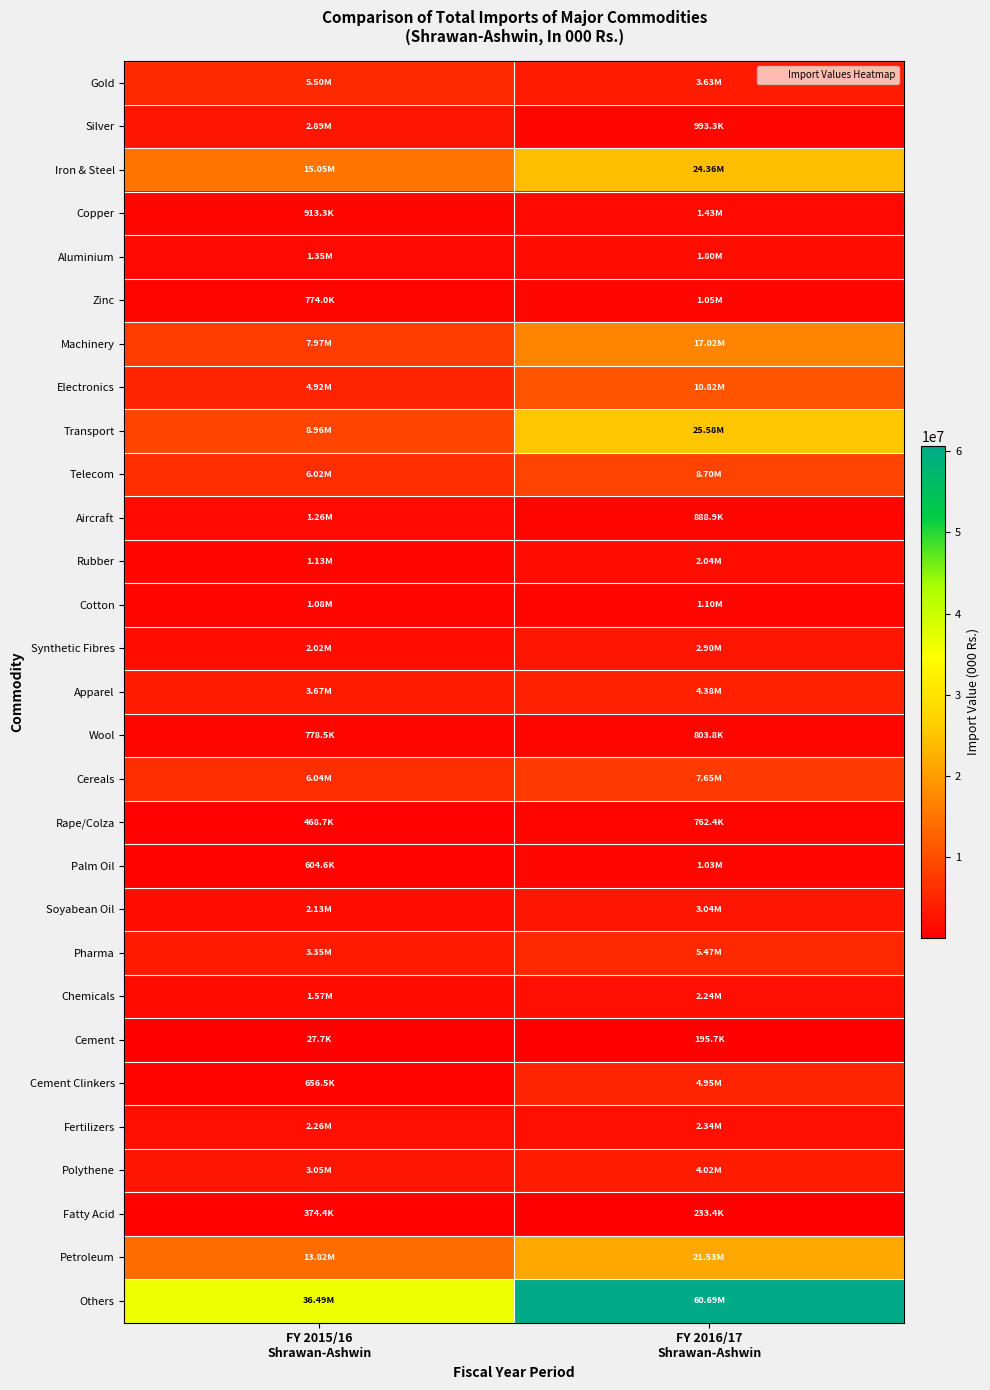

Reading right to left, what are all the values shown in this chart?

Gold: FY 2016/17
Shrawan-Ashwin=3632057.4	FY 2015/16
Shrawan-Ashwin=5499818.9
Silver: FY 2016/17
Shrawan-Ashwin=993277.0	FY 2015/16
Shrawan-Ashwin=2889655.6
Iron & Steel: FY 2016/17
Shrawan-Ashwin=24364561.6	FY 2015/16
Shrawan-Ashwin=15048057.4
Copper: FY 2016/17
Shrawan-Ashwin=1425146.6	FY 2015/16
Shrawan-Ashwin=913266.5
Aluminium: FY 2016/17
Shrawan-Ashwin=1798885.9	FY 2015/16
Shrawan-Ashwin=1350453.3
Zinc: FY 2016/17
Shrawan-Ashwin=1051060.4	FY 2015/16
Shrawan-Ashwin=773976.4
Machinery: FY 2016/17
Shrawan-Ashwin=17017253.8	FY 2015/16
Shrawan-Ashwin=7972427.8
Electronics: FY 2016/17
Shrawan-Ashwin=10821425.2	FY 2015/16
Shrawan-Ashwin=4923688.3
Transport: FY 2016/17
Shrawan-Ashwin=25579782.2	FY 2015/16
Shrawan-Ashwin=8962048.0
Telecom: FY 2016/17
Shrawan-Ashwin=8700014.8	FY 2015/16
Shrawan-Ashwin=6022544.2
Aircraft: FY 2016/17
Shrawan-Ashwin=888866.4	FY 2015/16
Shrawan-Ashwin=1262274.2
Rubber: FY 2016/17
Shrawan-Ashwin=2042929.5	FY 2015/16
Shrawan-Ashwin=1127555.0
Cotton: FY 2016/17
Shrawan-Ashwin=1097999.6	FY 2015/16
Shrawan-Ashwin=1077606.5
Synthetic Fibres: FY 2016/17
Shrawan-Ashwin=2898293.3	FY 2015/16
Shrawan-Ashwin=2021735.1
Apparel: FY 2016/17
Shrawan-Ashwin=4376293.8	FY 2015/16
Shrawan-Ashwin=3668151.3
Wool: FY 2016/17
Shrawan-Ashwin=803804.7	FY 2015/16
Shrawan-Ashwin=778460.2
Cereals: FY 2016/17
Shrawan-Ashwin=7653293.0	FY 2015/16
Shrawan-Ashwin=6039104.4
Rape/Colza: FY 2016/17
Shrawan-Ashwin=762369.7	FY 2015/16
Shrawan-Ashwin=468719.8
Palm Oil: FY 2016/17
Shrawan-Ashwin=1034447.1	FY 2015/16
Shrawan-Ashwin=604586.8
Soyabean Oil: FY 2016/17
Shrawan-Ashwin=3043915.2	FY 2015/16
Shrawan-Ashwin=2127948.1
Pharma: FY 2016/17
Shrawan-Ashwin=5474161.5	FY 2015/16
Shrawan-Ashwin=3347745.3
Chemicals: FY 2016/17
Shrawan-Ashwin=2240280.7	FY 2015/16
Shrawan-Ashwin=1568345.7
Cement: FY 2016/17
Shrawan-Ashwin=195746.1	FY 2015/16
Shrawan-Ashwin=27652.7
Cement Clinkers: FY 2016/17
Shrawan-Ashwin=4945161.8	FY 2015/16
Shrawan-Ashwin=656483.3
Fertilizers: FY 2016/17
Shrawan-Ashwin=2335511.8	FY 2015/16
Shrawan-Ashwin=2262328.7
Polythene: FY 2016/17
Shrawan-Ashwin=4015960.0	FY 2015/16
Shrawan-Ashwin=3050968.0
Fatty Acid: FY 2016/17
Shrawan-Ashwin=233393.6	FY 2015/16
Shrawan-Ashwin=374445.3
Petroleum: FY 2016/17
Shrawan-Ashwin=21530868.4	FY 2015/16
Shrawan-Ashwin=13819438.2
Others: FY 2016/17
Shrawan-Ashwin=60689559.6	FY 2015/16
Shrawan-Ashwin=36491396.5